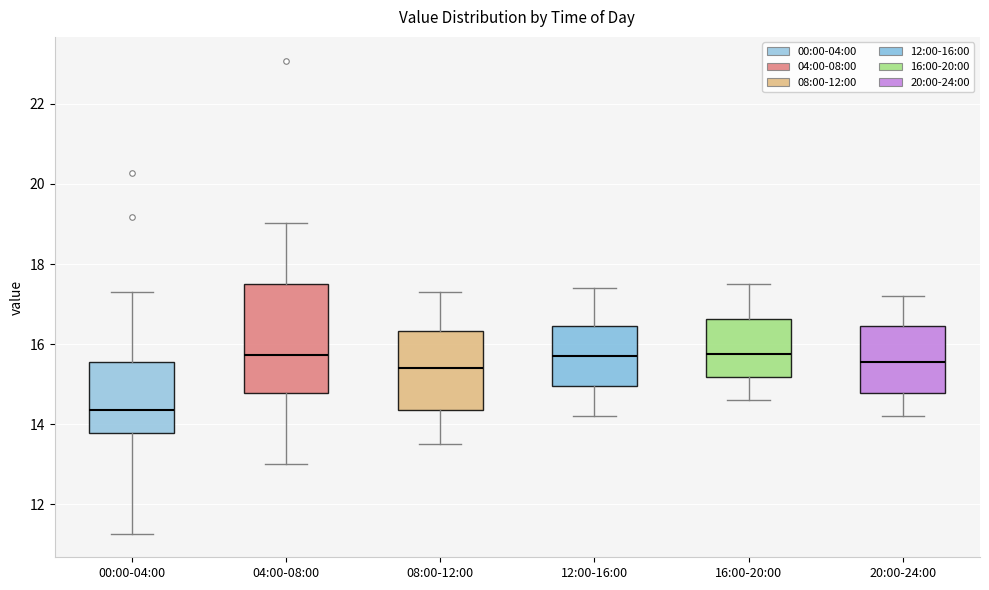

Reading left to right, transcribe this box plot: for each box, give where its median line is, the range the box spans, and where its two whiskers end, as read against the y-axis. The values are not printed on the chart, so give them approximately, as read against the axis.

00:00-04:00: median 14.4, box 13.8 to 15.6, whiskers 11.2 to 17.4
04:00-08:00: median 15.8, box 14.8 to 17.6, whiskers 13.0 to 19.0
08:00-12:00: median 15.4, box 14.4 to 16.4, whiskers 13.6 to 17.4
12:00-16:00: median 15.8, box 15.0 to 16.4, whiskers 14.2 to 17.4
16:00-20:00: median 15.8, box 15.2 to 16.6, whiskers 14.6 to 17.6
20:00-24:00: median 15.6, box 14.8 to 16.4, whiskers 14.2 to 17.2